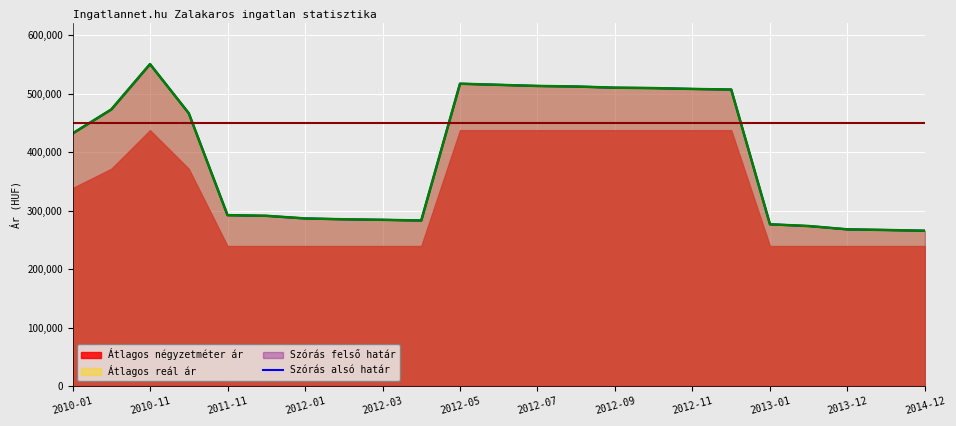

What is the change in value from 2010-11 to 13?

+39274